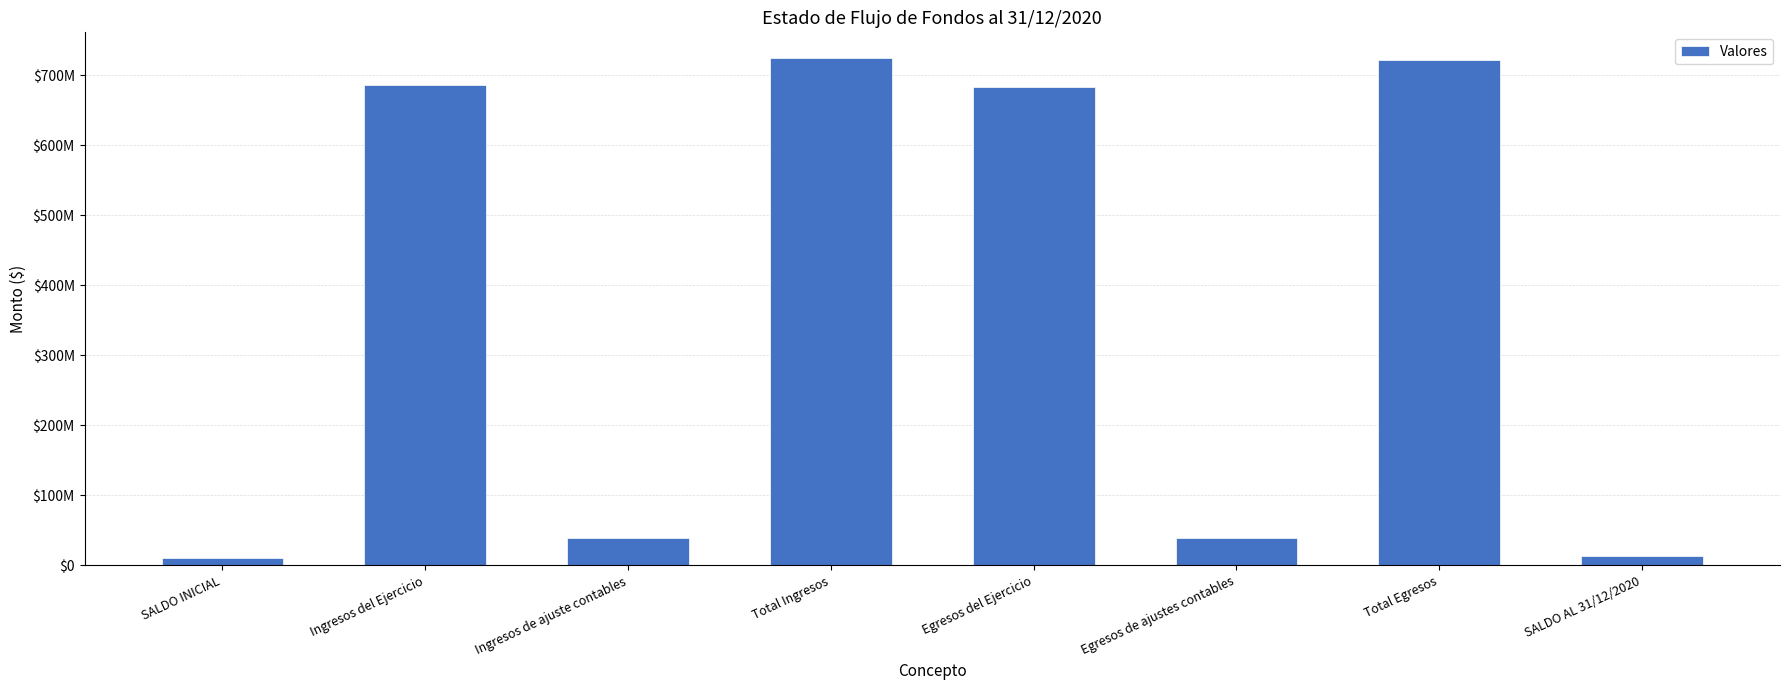

What is the difference between the maximum and minimum values?

714055296.1